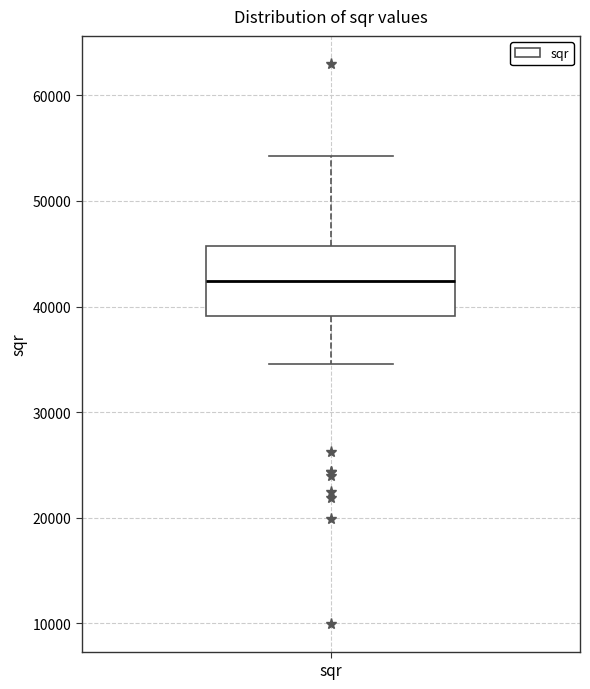

Read this box plot against the y-axis: the position of the median line, the range covered by the box, and the ends of both whiskers. The values are not printed on the chart, so give them approximately, as read against the axis.

median 42000, box 39000 to 46000, whiskers 35000 to 54000